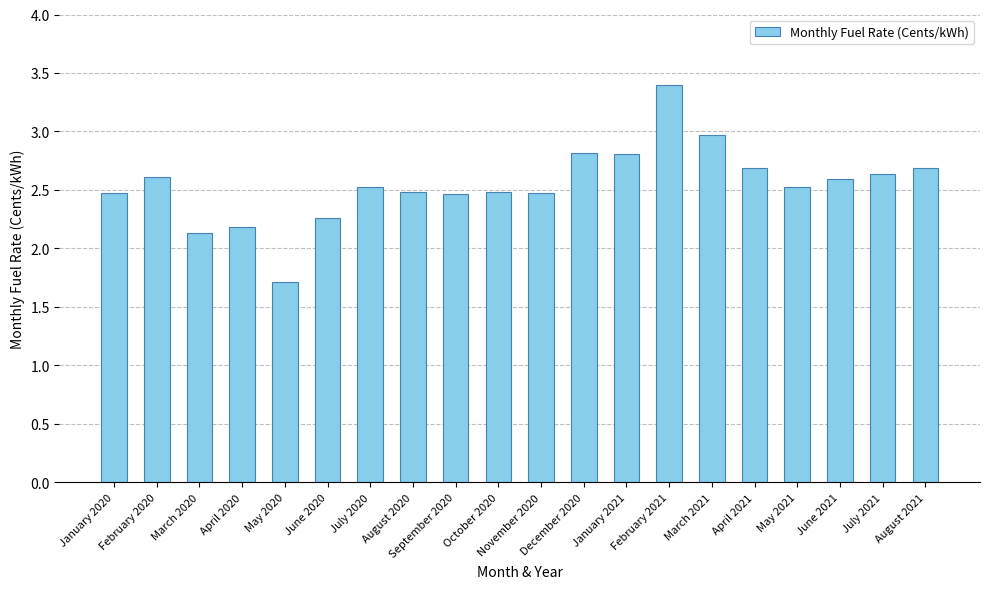

Count the number of data series in this chart.

1